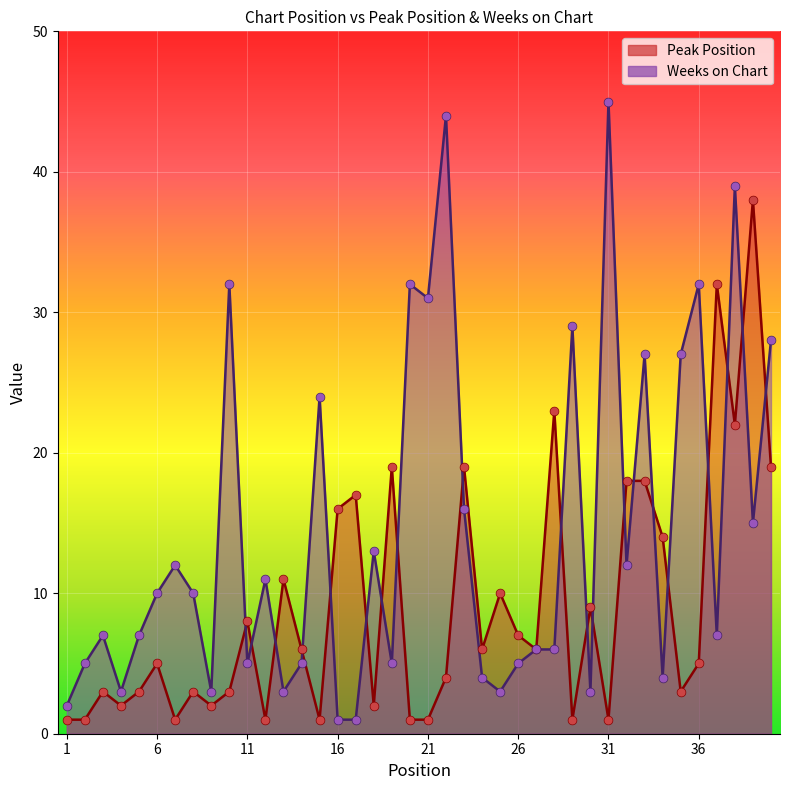

Which series contains the lowest Y value?

Peak Position